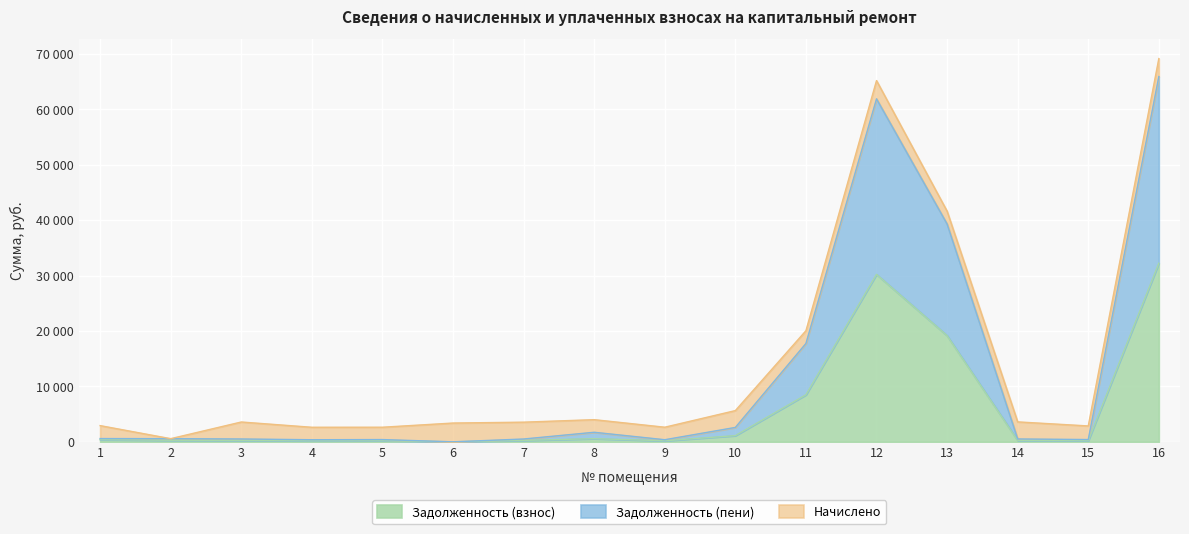

What value does the Задолженность (пени) series have at 8?

1721.8